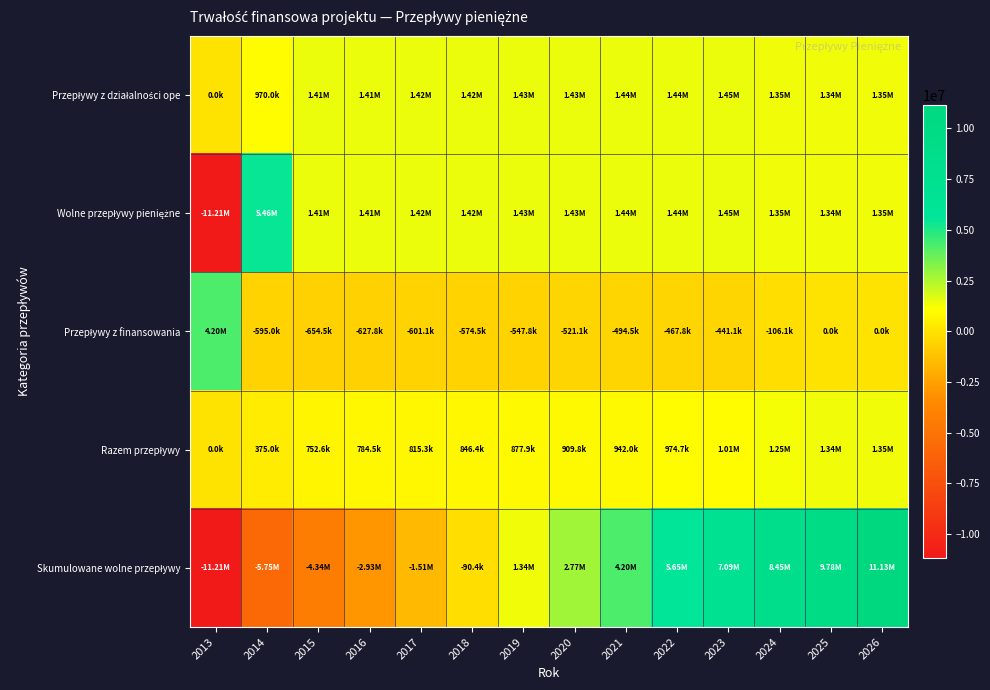

Count the number of categories in the chart.

14